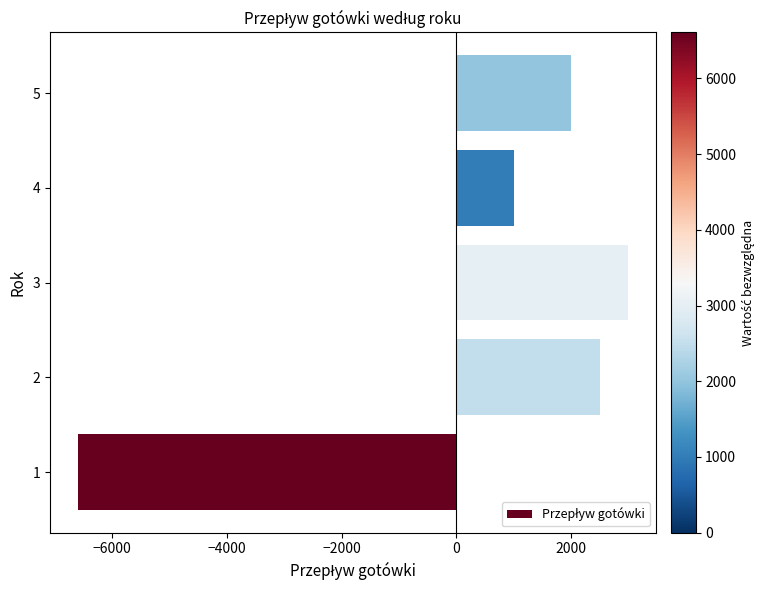

Is it true that the value at 4 is 1452?

False